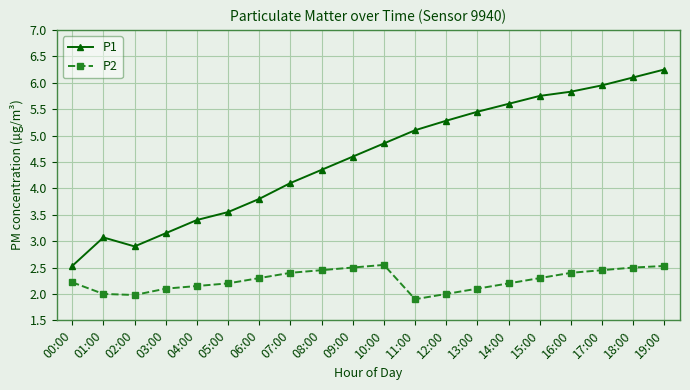

At which label does P1 first exceed 4?

07:00